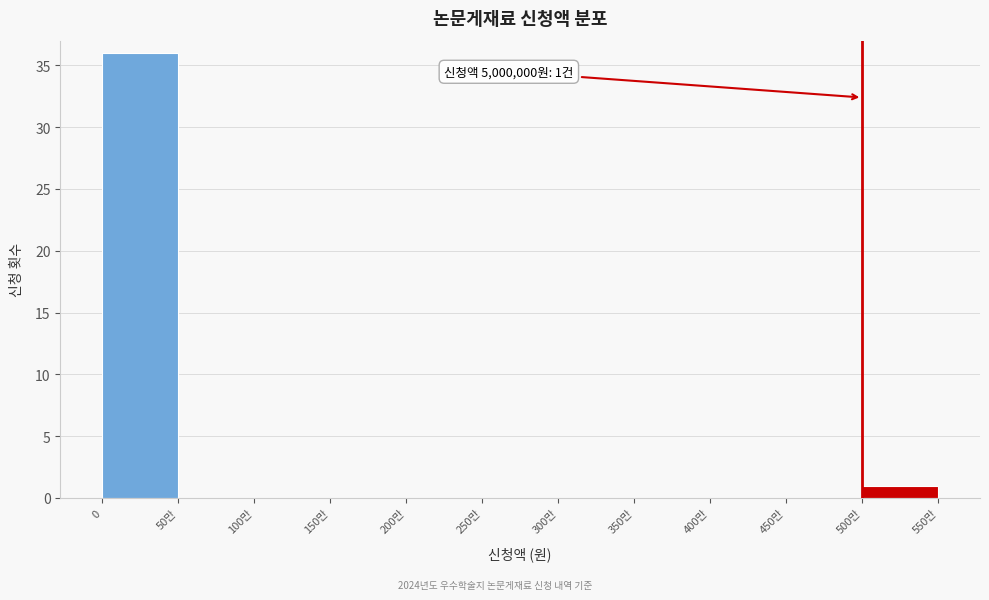

Reading left to right, transcribe all the data shown in this chart.

0=36	50만=0	100만=0	150만=0	200만=0	250만=0	300만=0	350만=0	400만=0	450만=0	500만=1